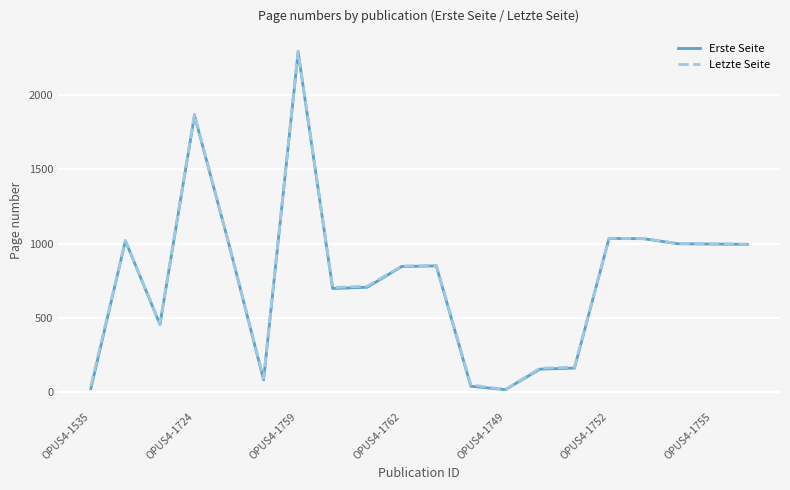

What is the minimum value shown in the chart?

18